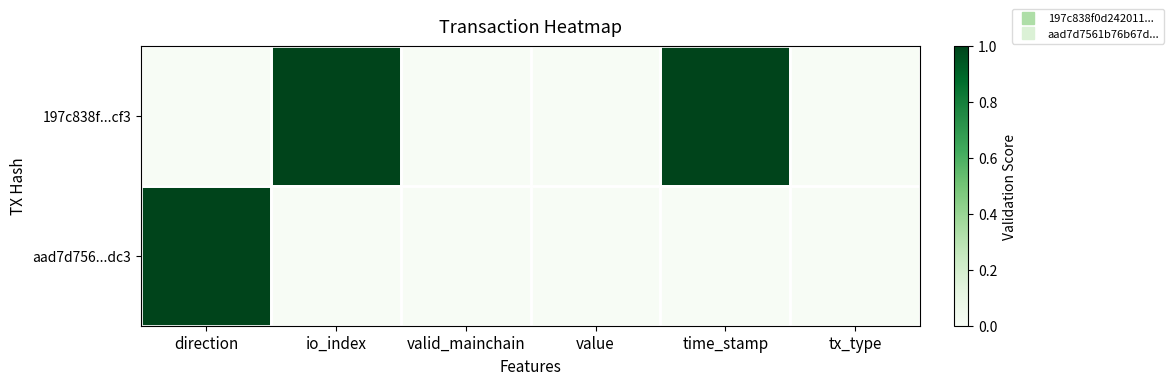

Rank the series at valid_mainchain from highest to lowest value.

197c838f...cf3, aad7d756...dc3